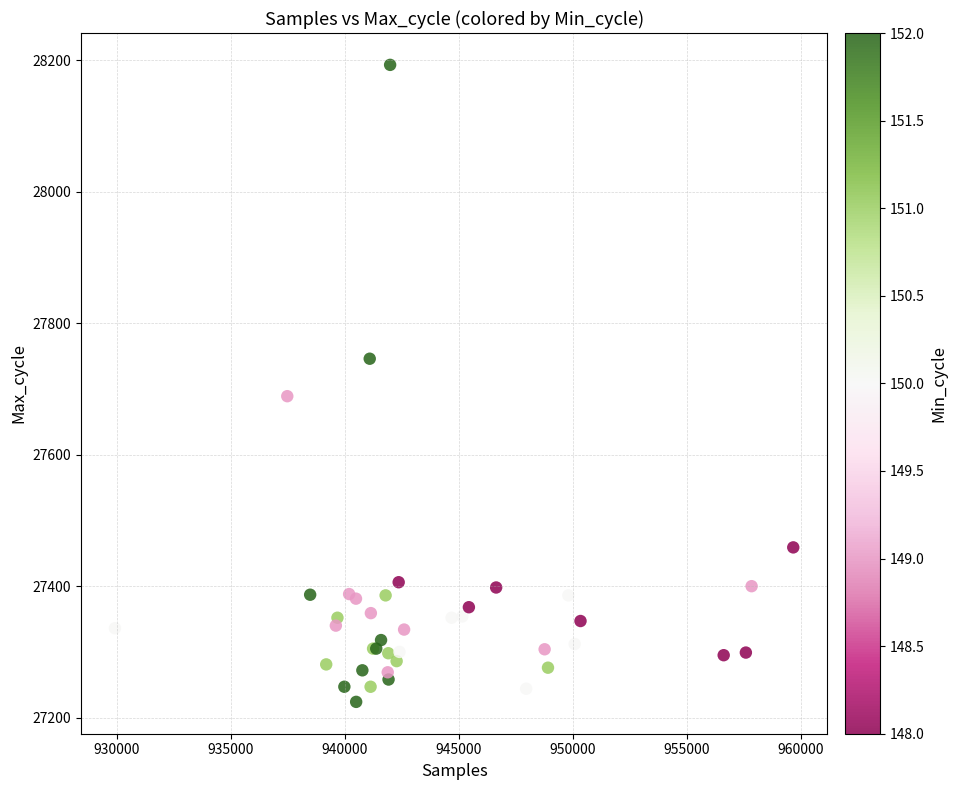

What Y value in the scatter plot is closest to 27708?

27689